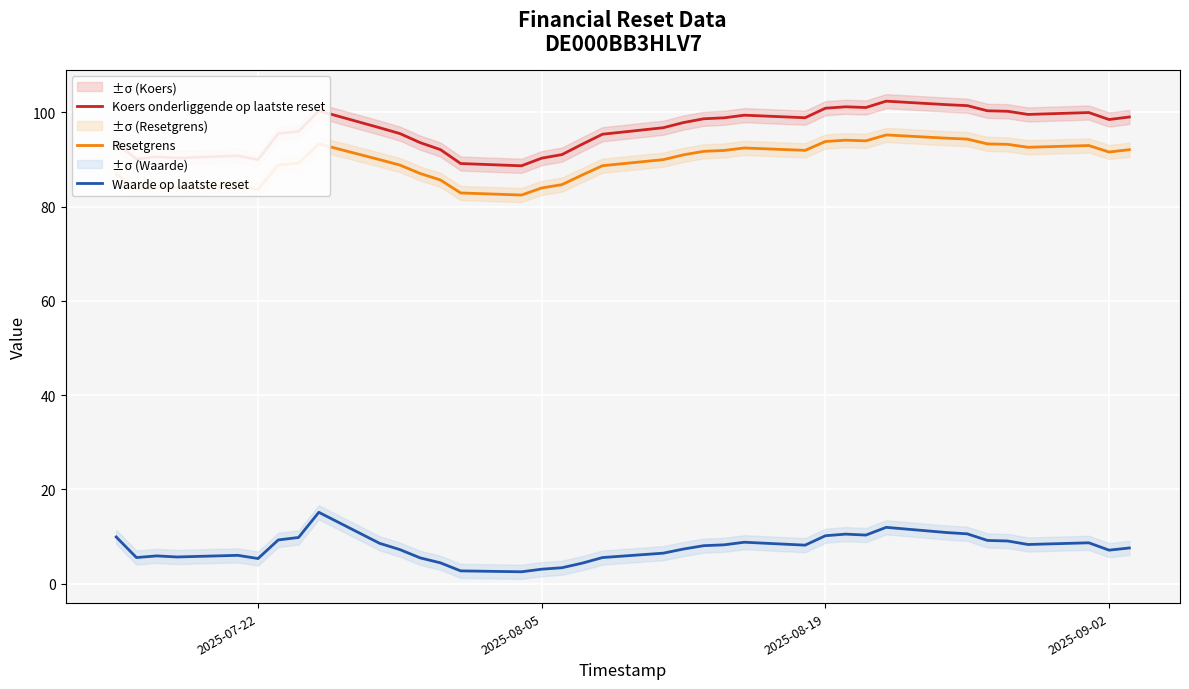

How many interior local valleys does the Waarde op laatste reset series have?

8